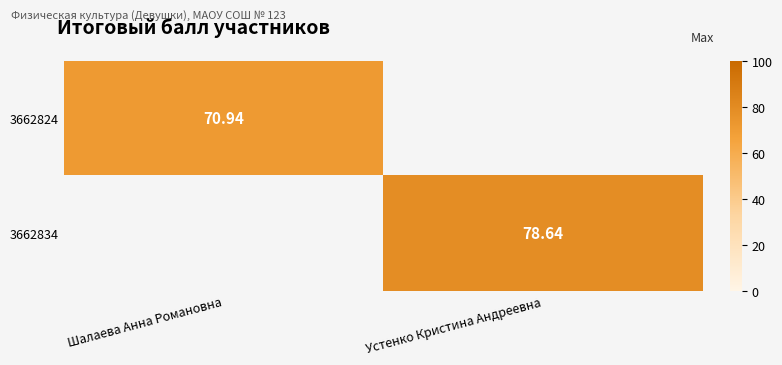

Read the 3662834 value at Устенко Кристина Андреевна.

78.6